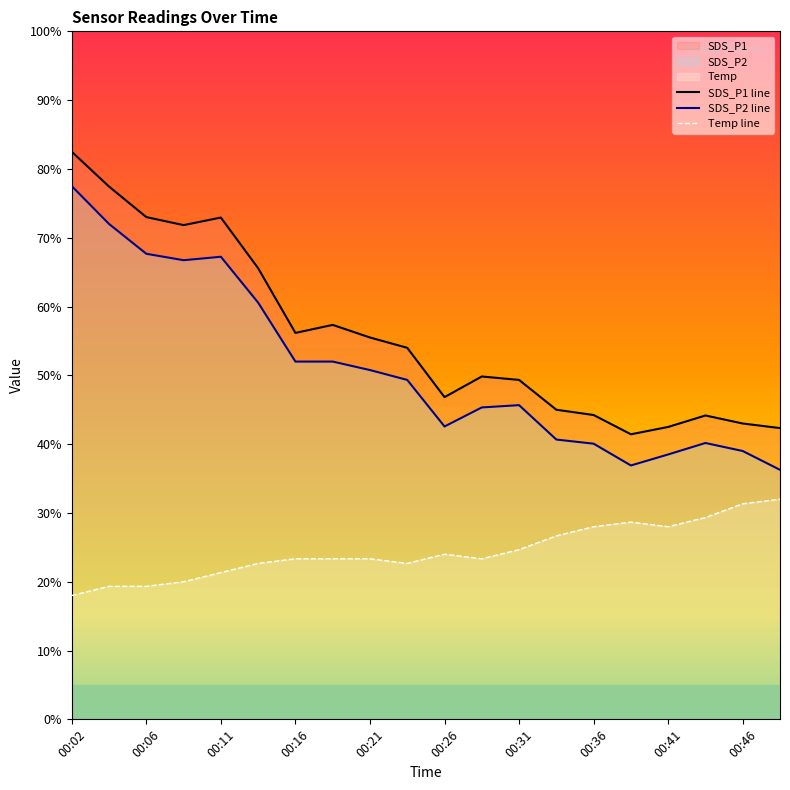

What is the sum of the SDS_P1 values at 00:41 and 00:19?

99.8